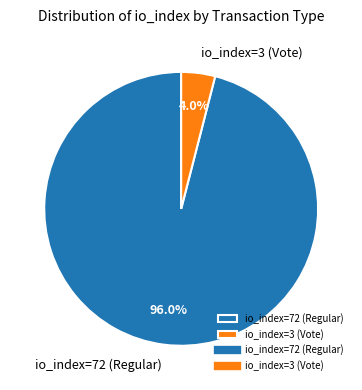

What percentage is the io_index=3 (Vote) slice, to the nearest percent?

4%